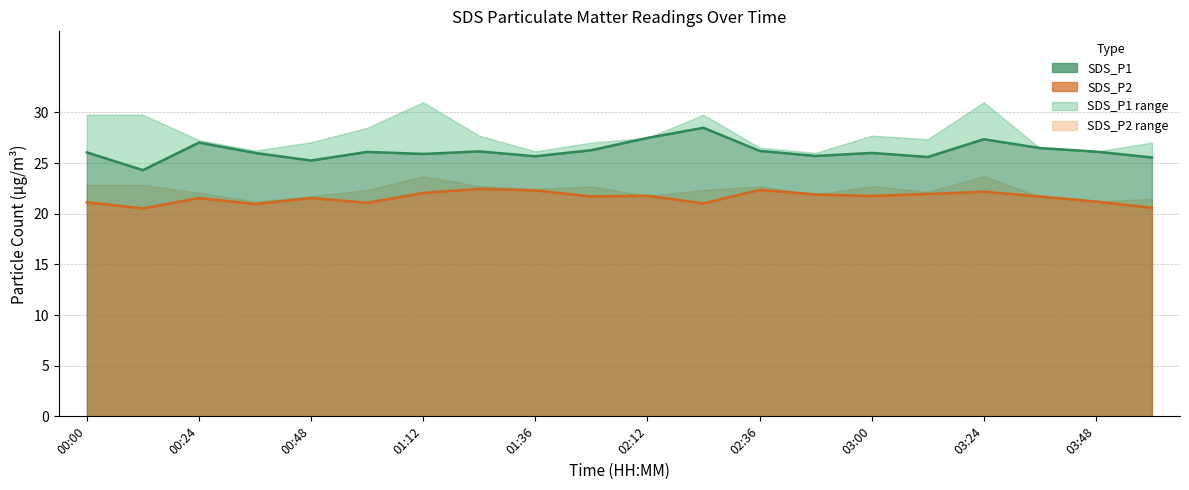

What is the spread (max minus min) of values at 03:36?

4.8